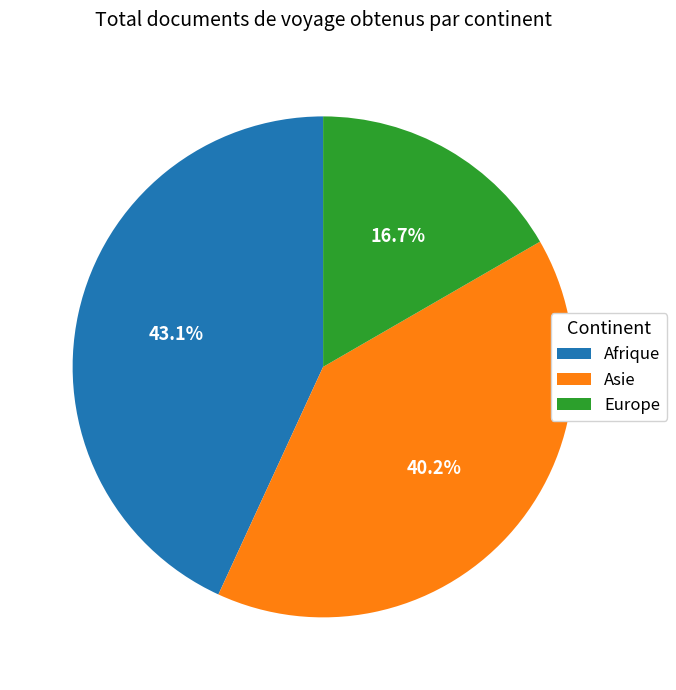

Does Europe represent more than half of the total?

No